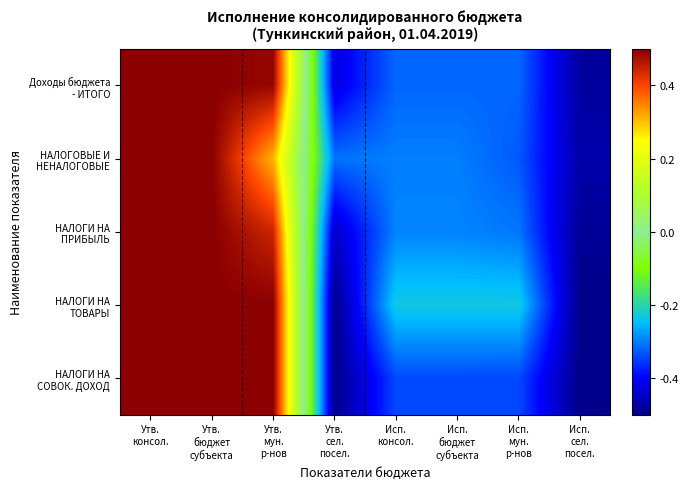

At which category does the chart reach its peak across all series?

Утв.
консол.